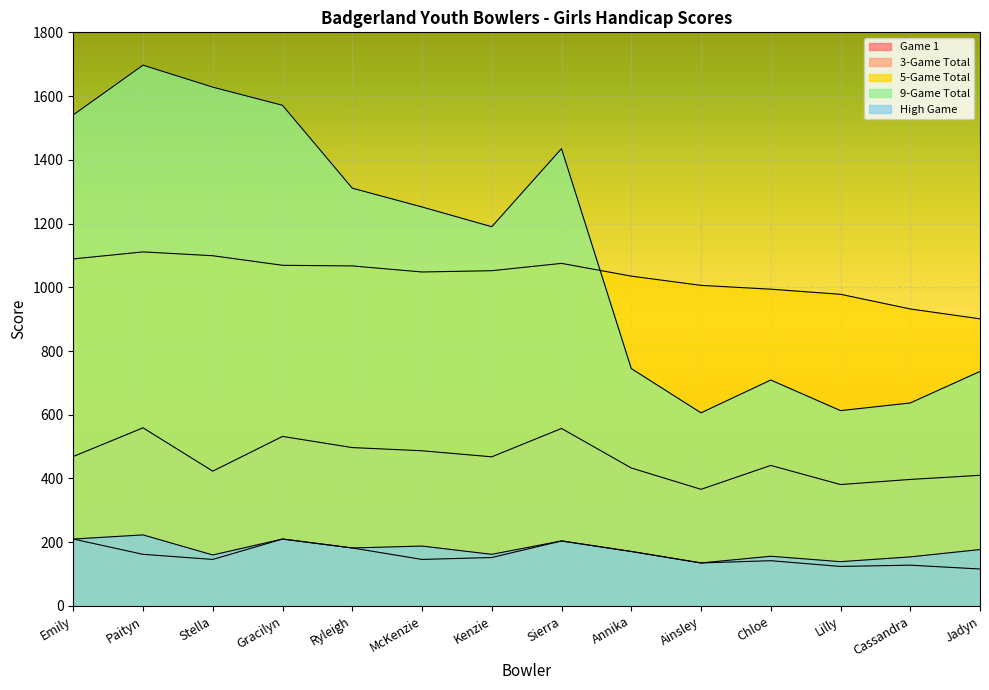

Which series has the largest total across all categories?

9-Game Total